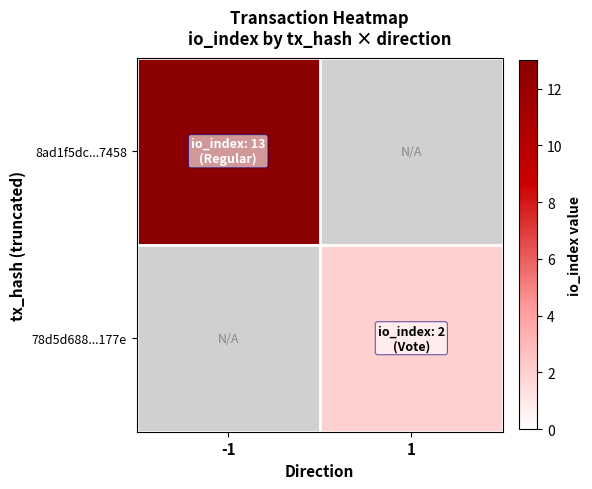

Is it true that 78d5d688...177e equals 2.0 at 1?

True